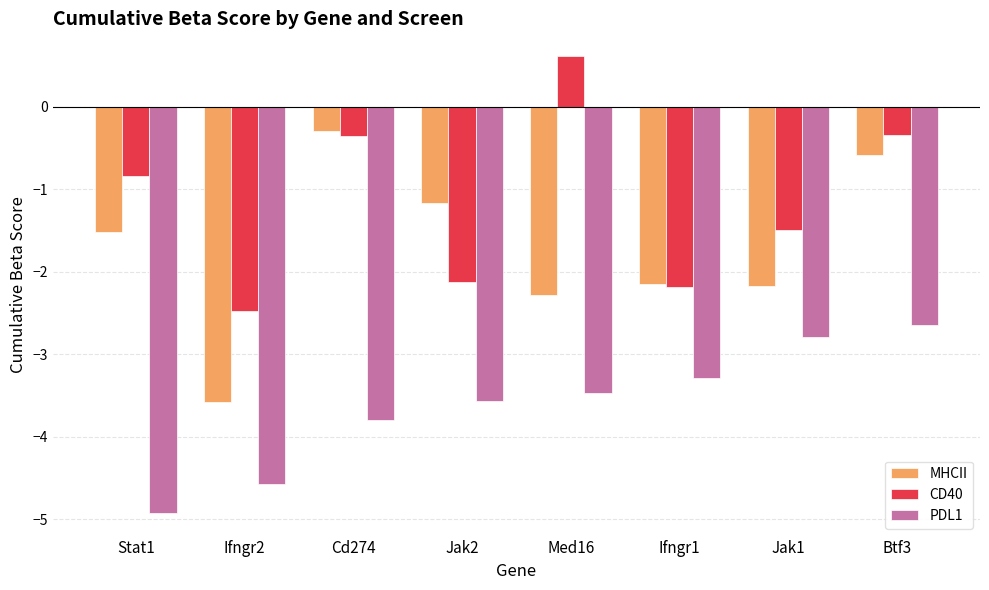

What is the label of the 8th bar from the right?

Stat1